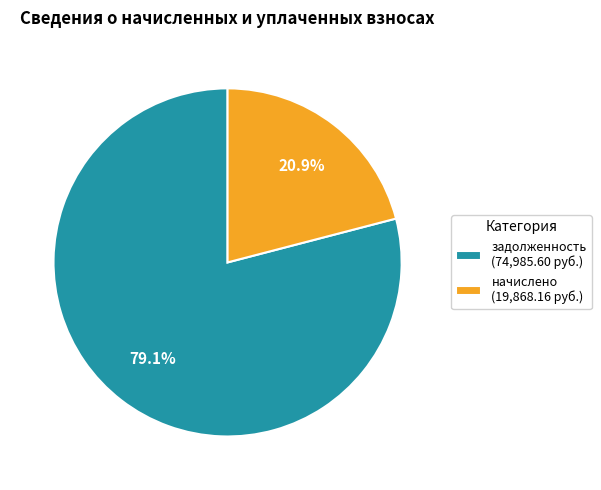

What percentage is NOT represented by задолженность (74,985.60 руб.)?

20.9%